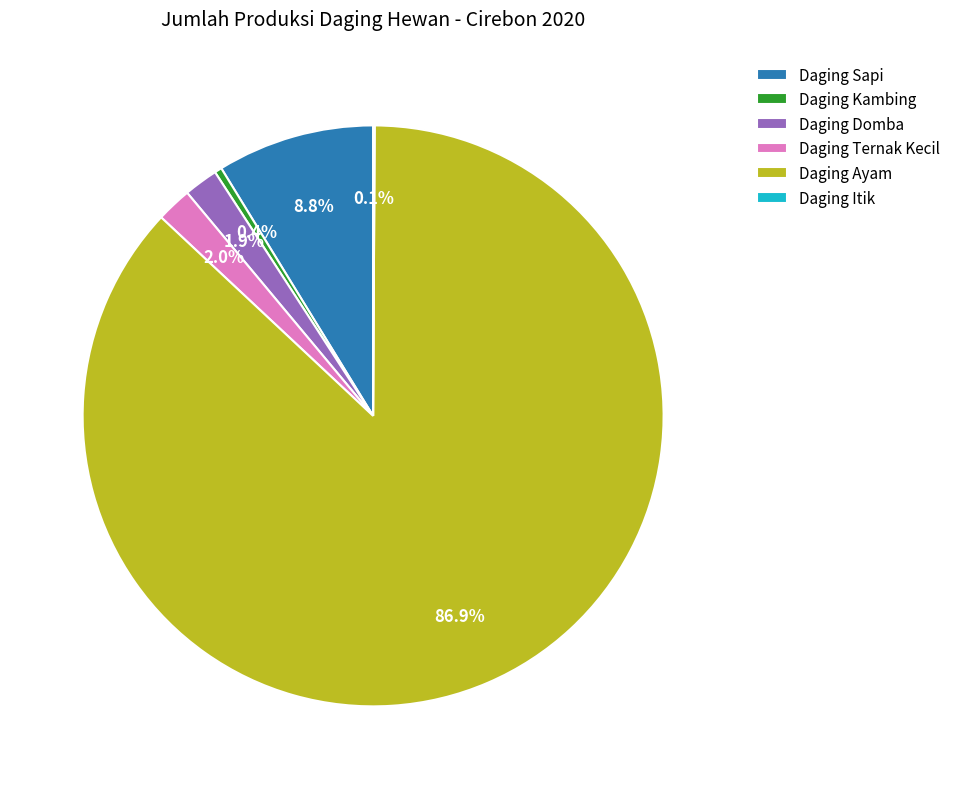

Which slice is the largest?

Daging Ayam